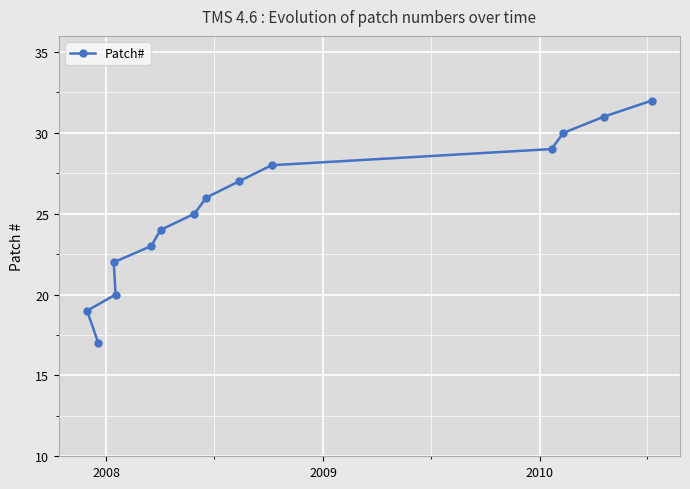

Reading right to left, what are all the values shown in this chart?

32	31	30	29	28	27	26	25	24	23	20	22	17	19